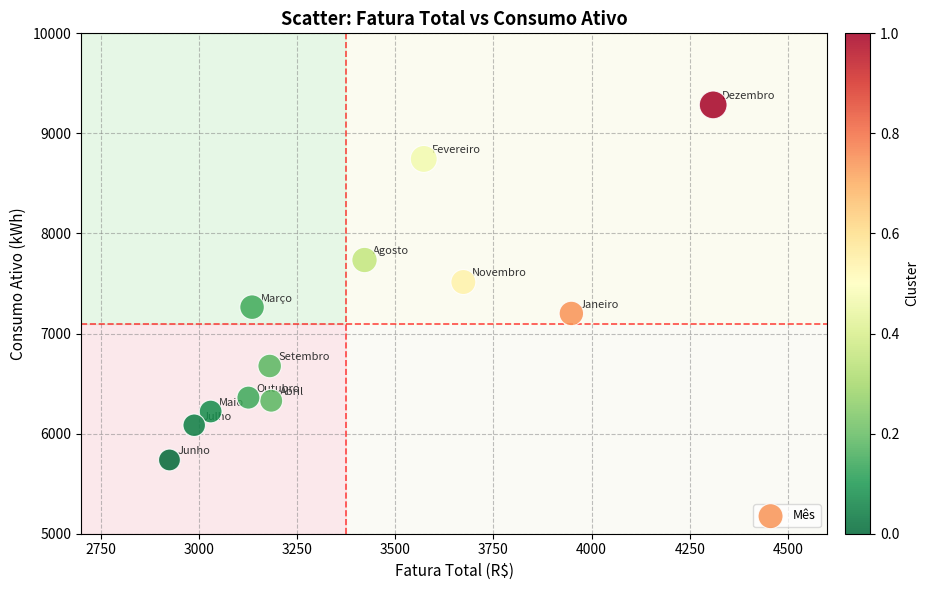

What is the average Y value?

7096